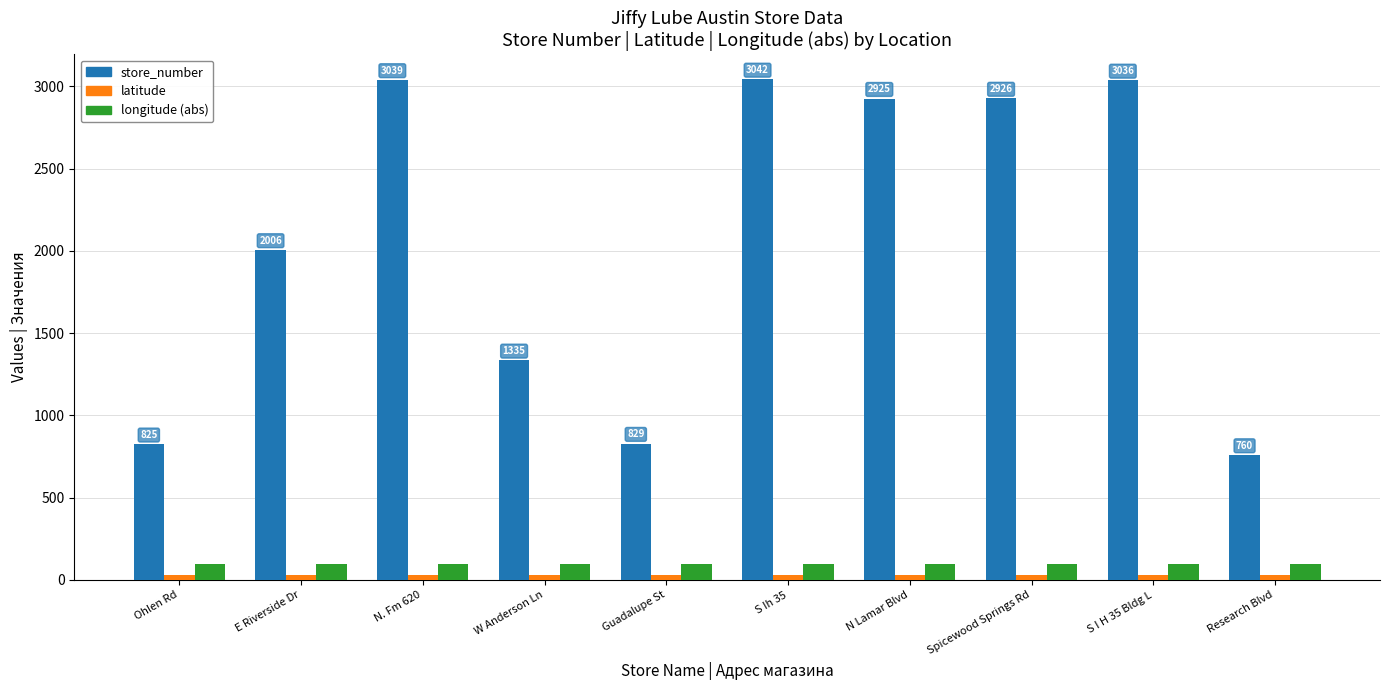

Which series has the largest total across all categories?

store_number